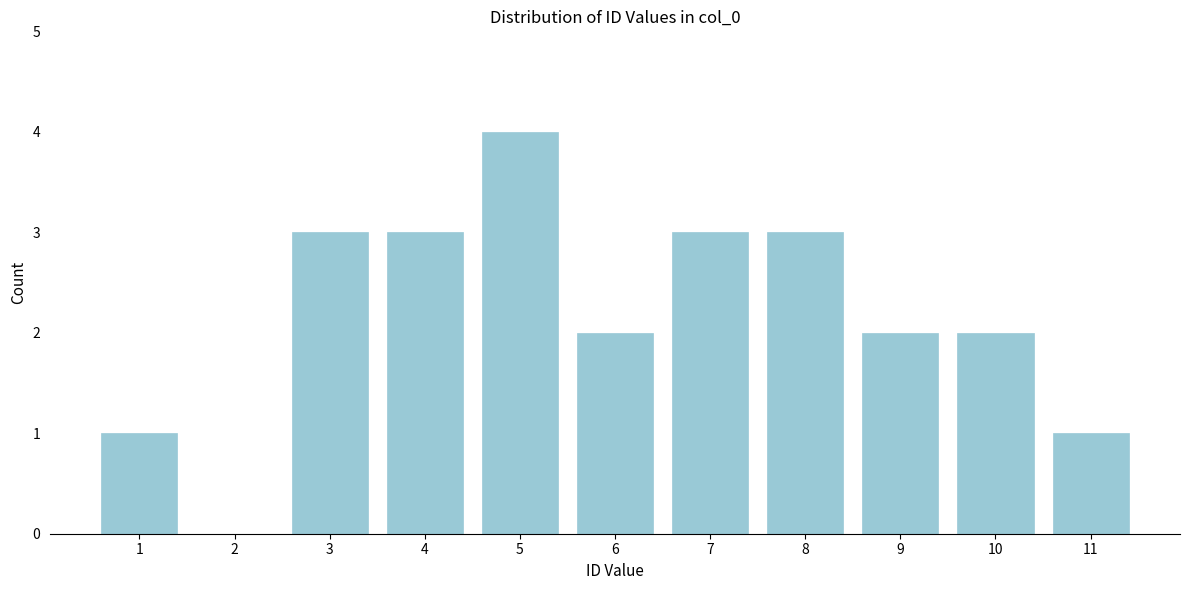

Reading left to right, extract all data points from this chart.

1=1	2=0	3=3	4=3	5=4	6=2	7=3	8=3	9=2	10=2	11=1